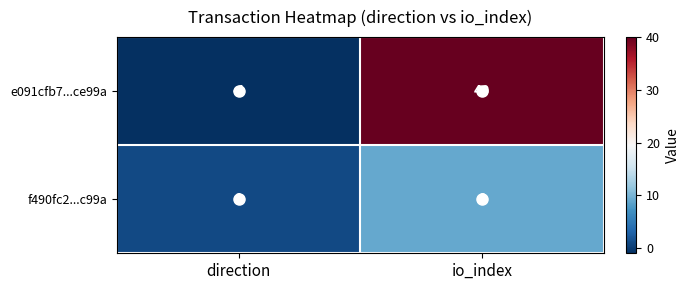

Which category has the lowest value in the f490fc2...c99a series?

direction